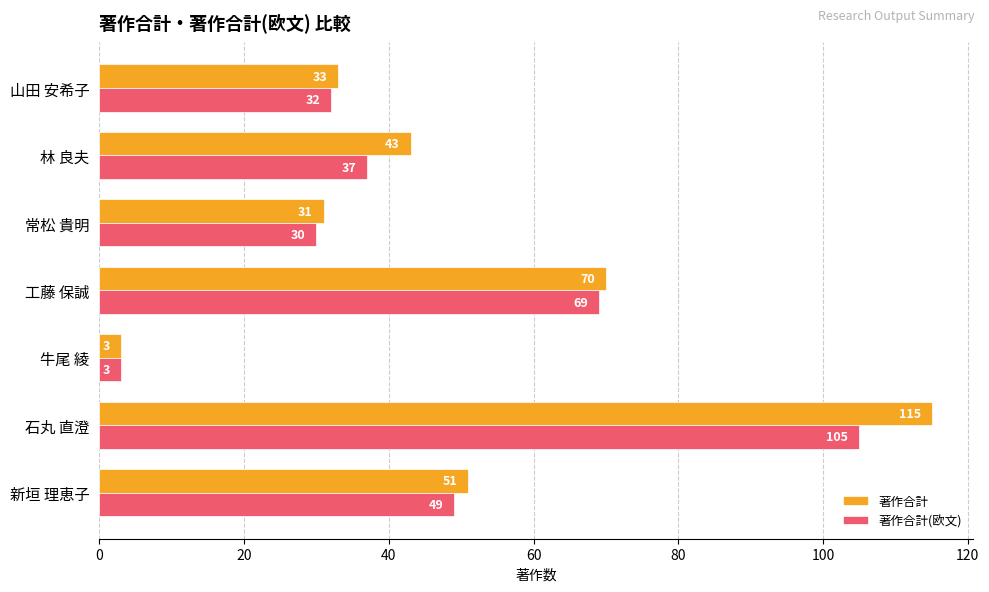

List the series in order of their overall mean, lowest first.

著作合計(欧文), 著作合計